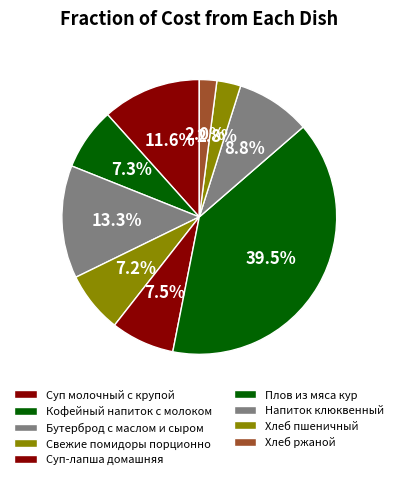

How many slices are in this pie chart?

9